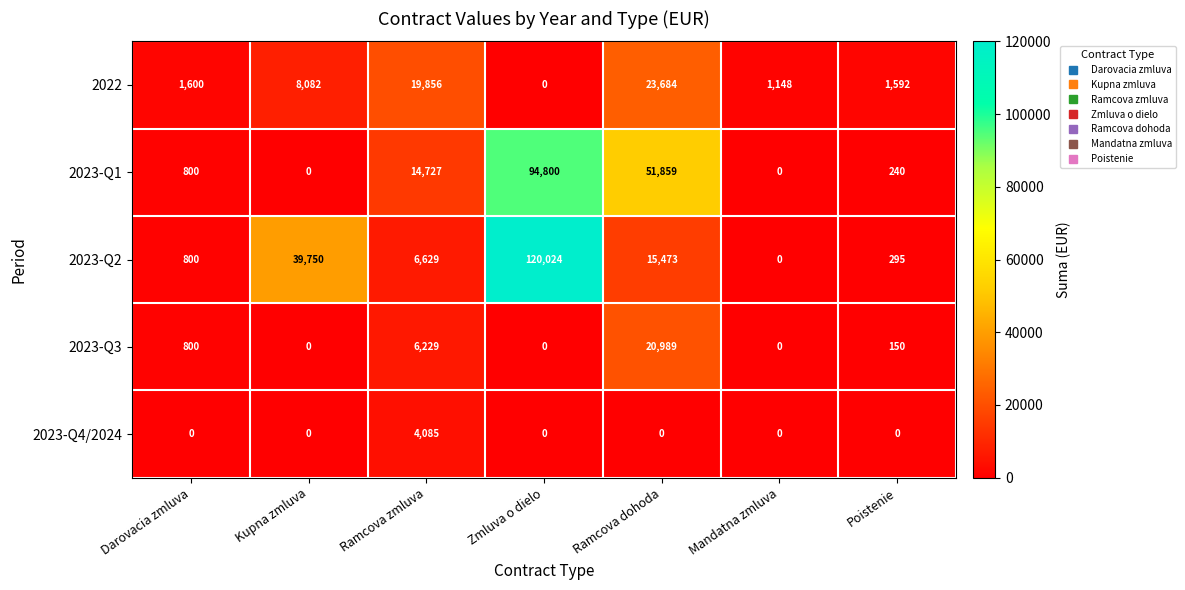

The value of 2023-Q4/2024 at Ramcova dohoda is 0. True or false?

True